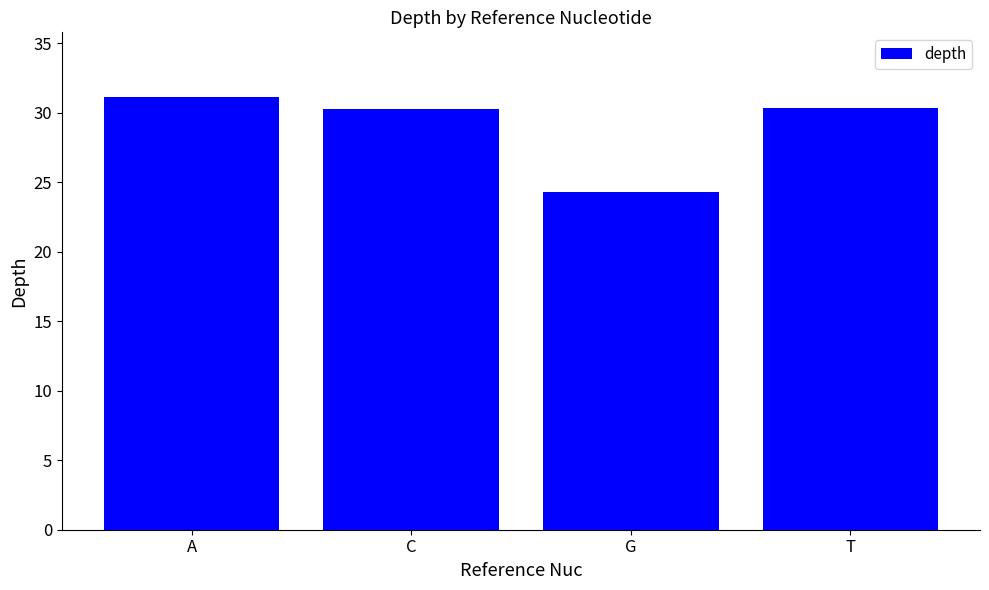

What is the sum of the values at T and G?

54.7